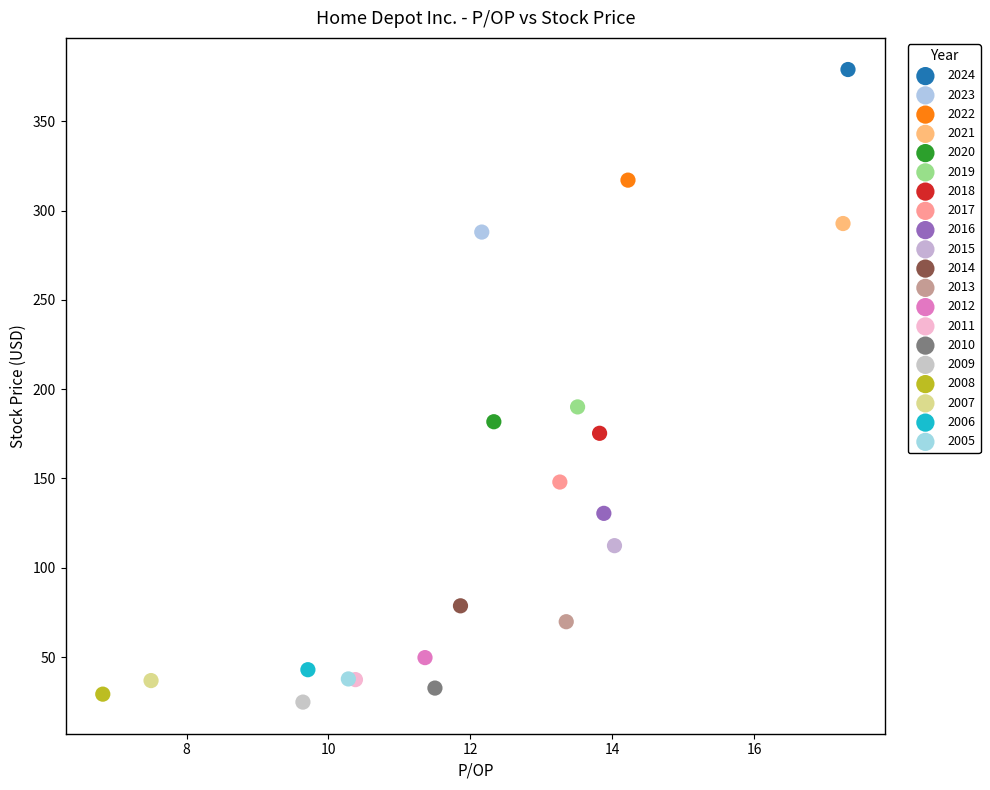

What are all the series names shown in the legend?

2024, 2023, 2022, 2021, 2020, 2019, 2018, 2017, 2016, 2015, 2014, 2013, 2012, 2011, 2010, 2009, 2008, 2007, 2006, 2005